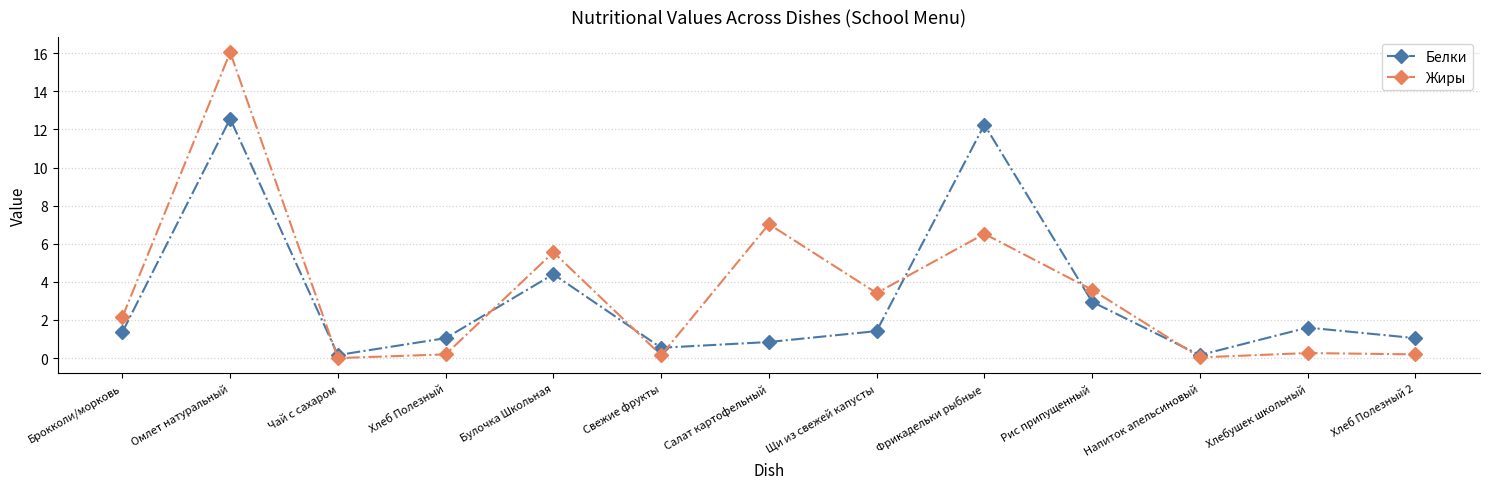

What value does the Жиры series have at Рис припущенный?

3.6